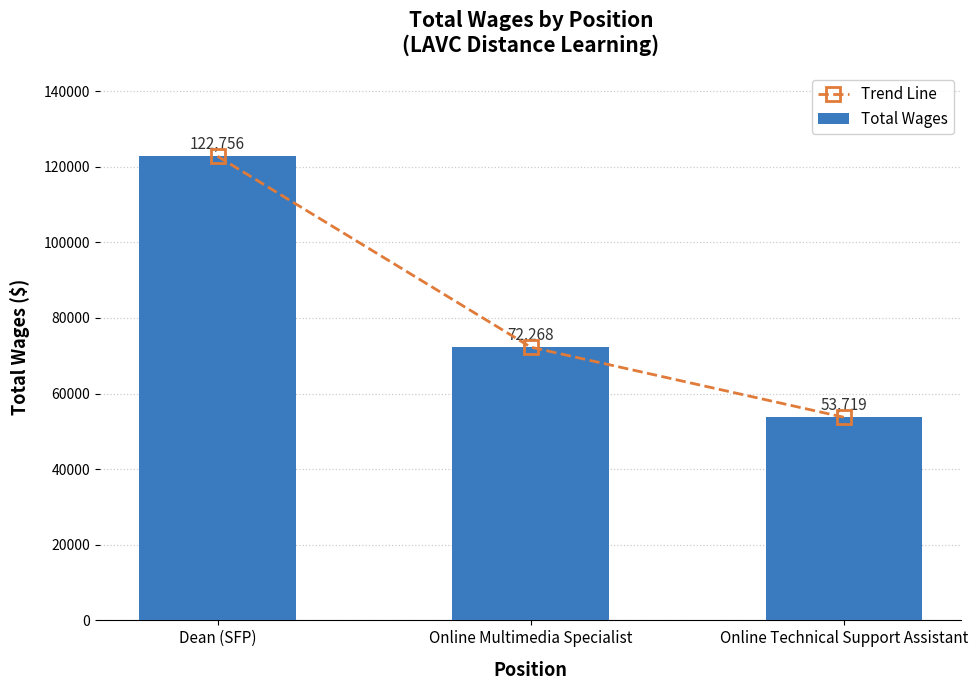

What position from the left is Dean (SFP)?

1